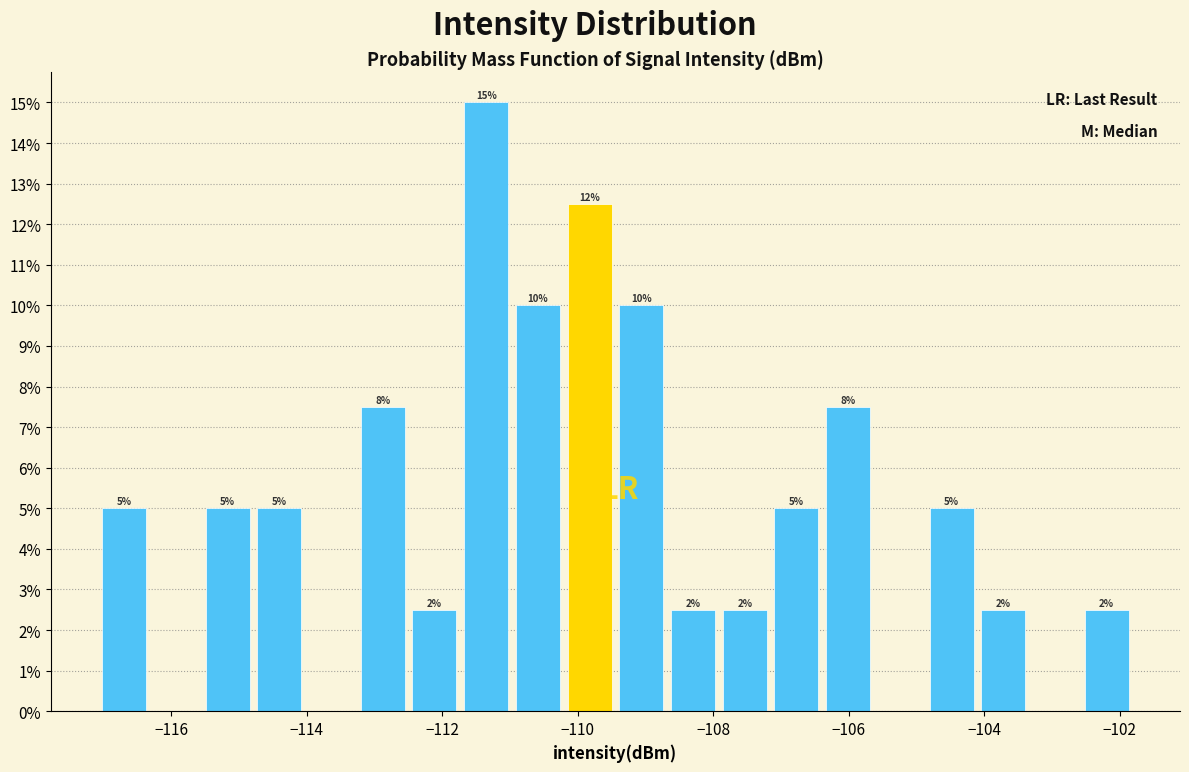

Around what value on the x-axis is the tallest bar? Give the approximate position of its centre, as read against the axis.

-111.4